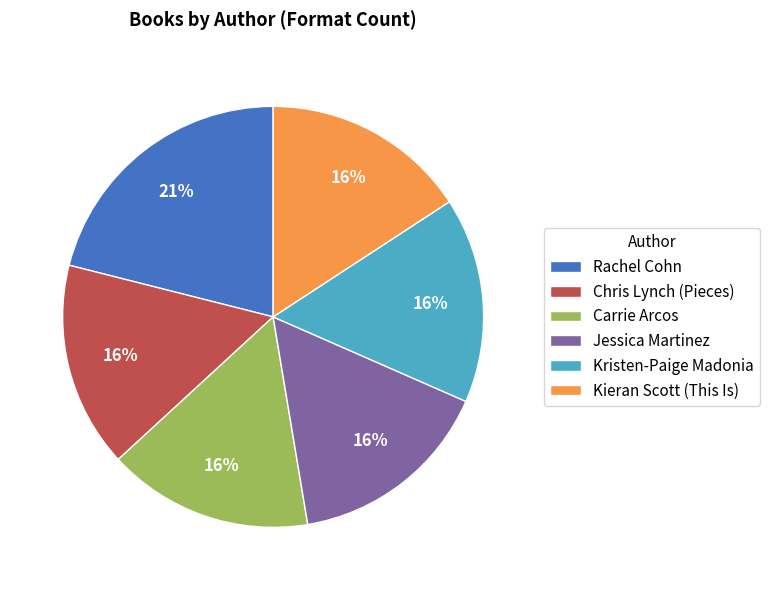

To the nearest percent, what is the average slice percentage?

17%